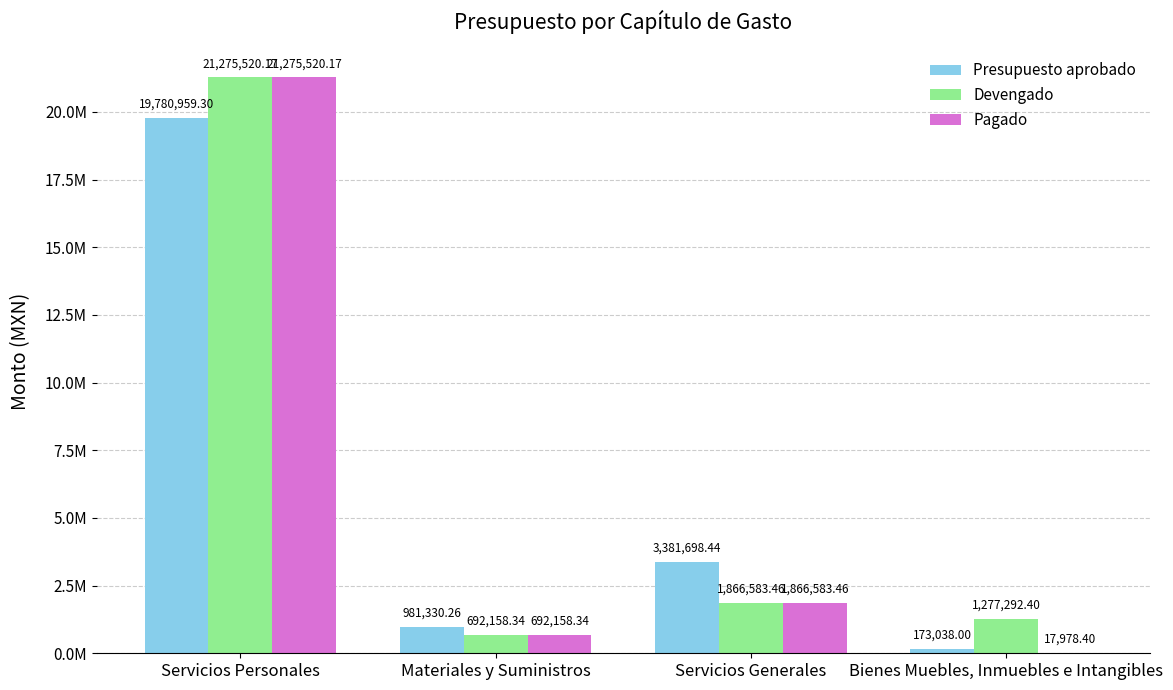

What are all the series names shown in the legend?

Presupuesto aprobado, Devengado, Pagado